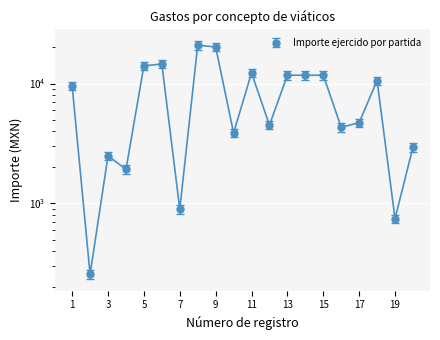

Is the value of Importe ejercido por partida at 16 greater than the value of Importe total erogado at 16?

Yes